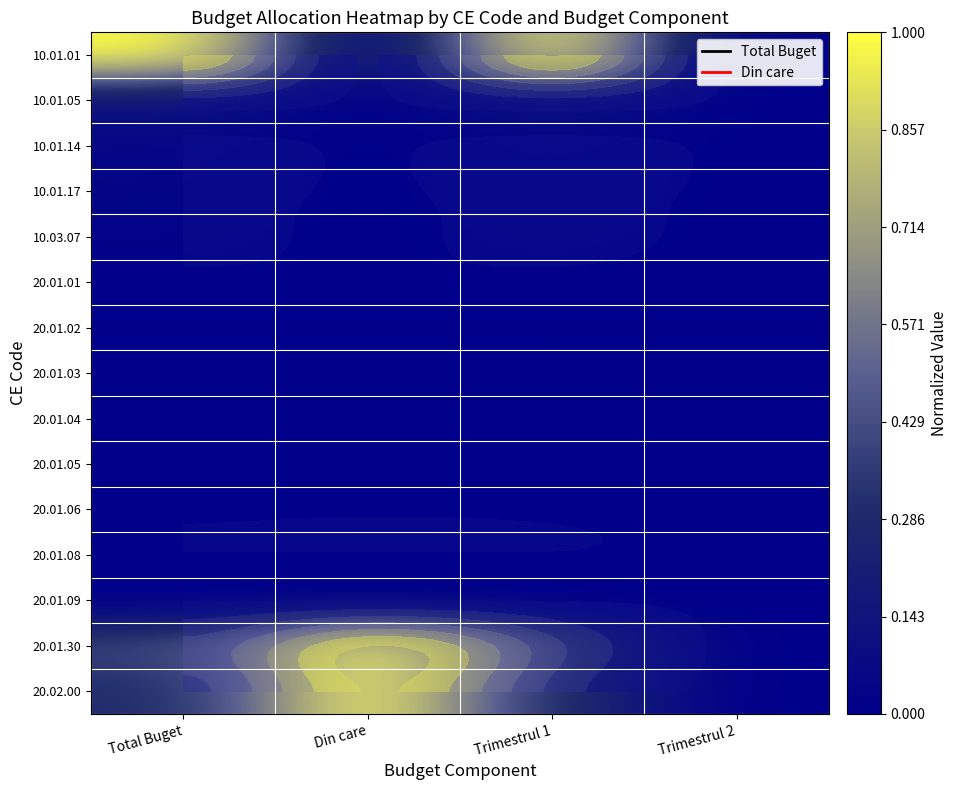

Is the value of 20.01.02 at Total Buget greater than the value of 10.01.01 at Total Buget?

No